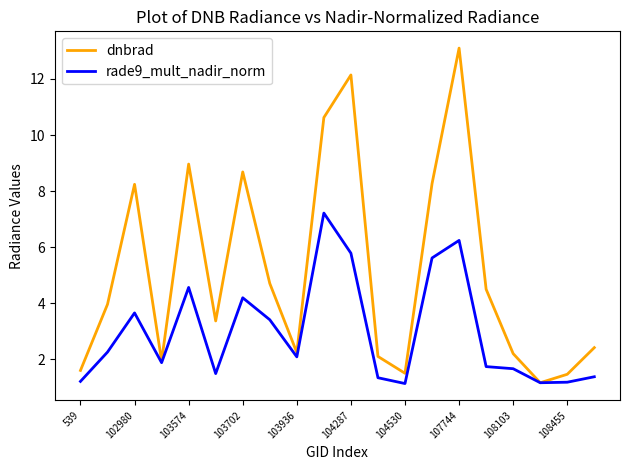

What is the maximum value for dnbrad?

13.1